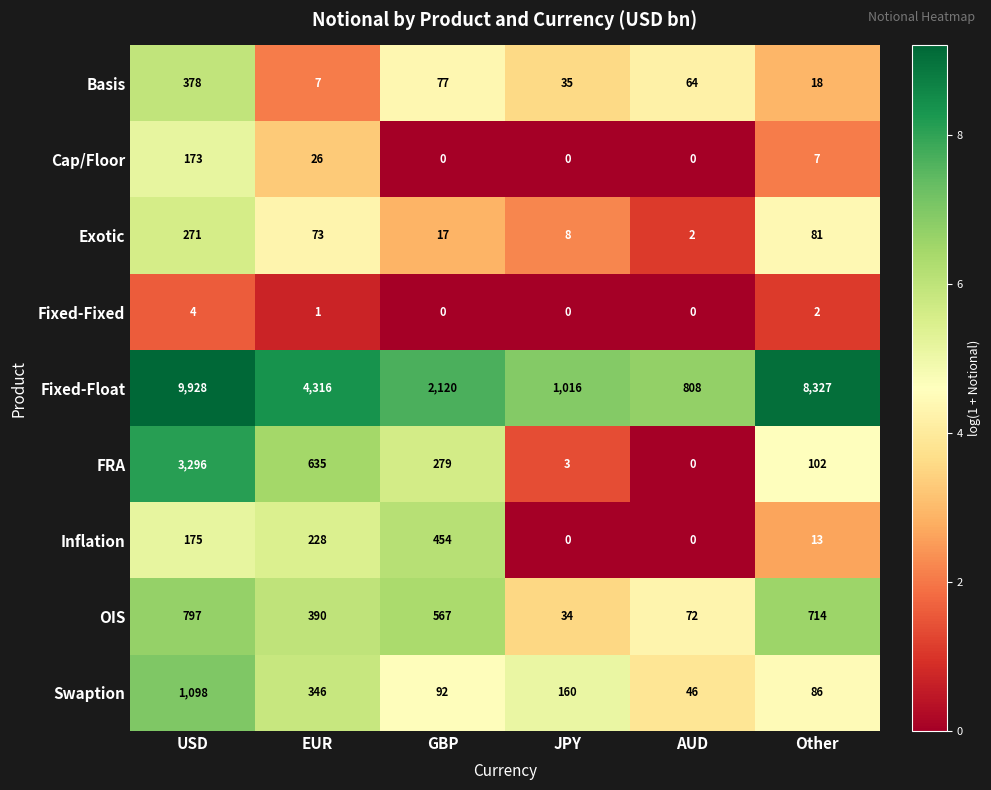

List the series in order of their peak value, lowest first.

Fixed-Fixed, Cap/Floor, Exotic, Basis, Inflation, OIS, Swaption, FRA, Fixed-Float